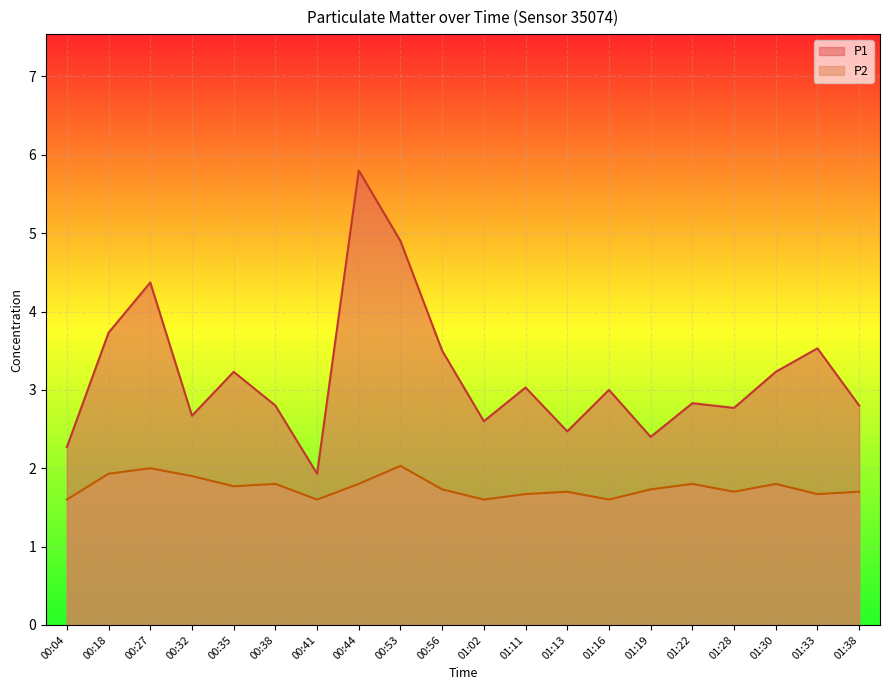

Rank the series by their average value, from lowest to highest.

P2, P1